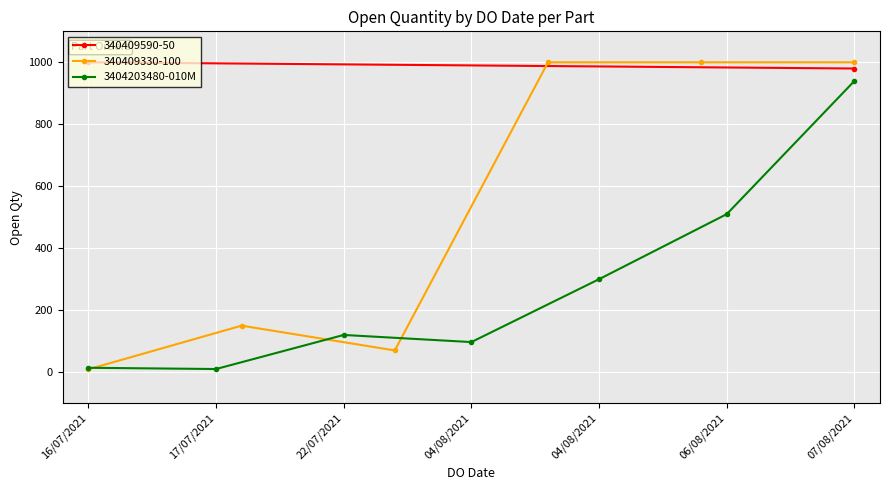

List the labels in order of value, largest first.

07/08/2021, 06/08/2021, 04/08/2021, 22/07/2021, 04/08/2021, 16/07/2021, 17/07/2021